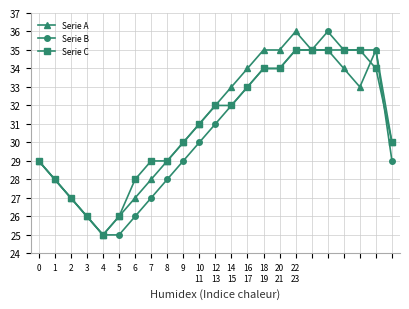

What is the smallest value displayed?

25